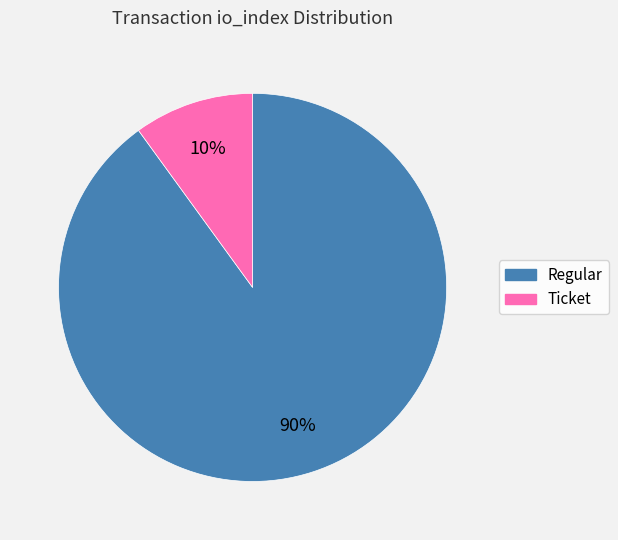

The Ticket slice represents 10% of the pie. True or false?

True